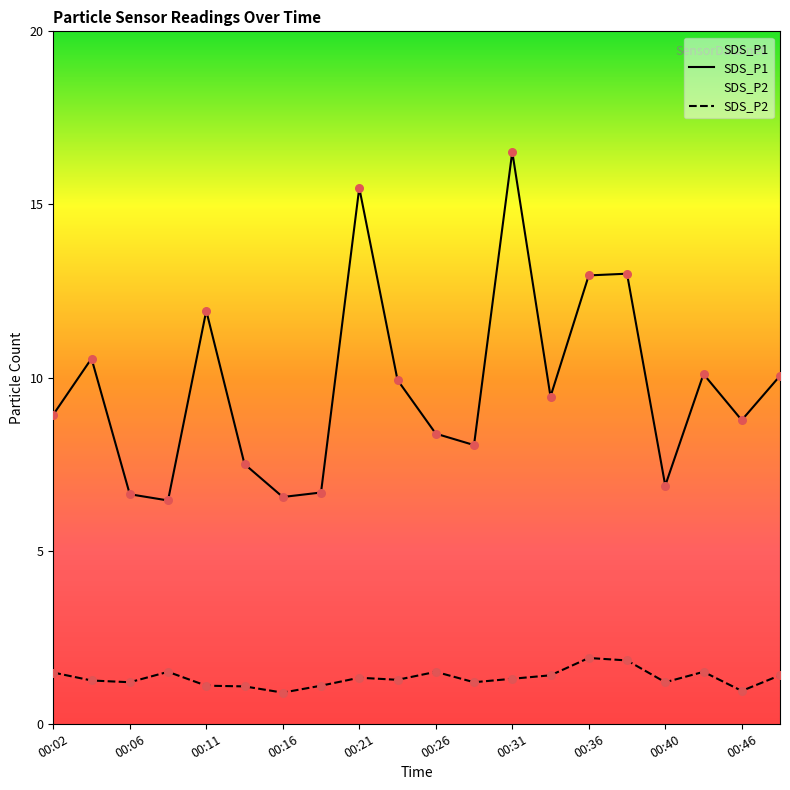

Which series has the widest spread of Y values?

SDS_P1